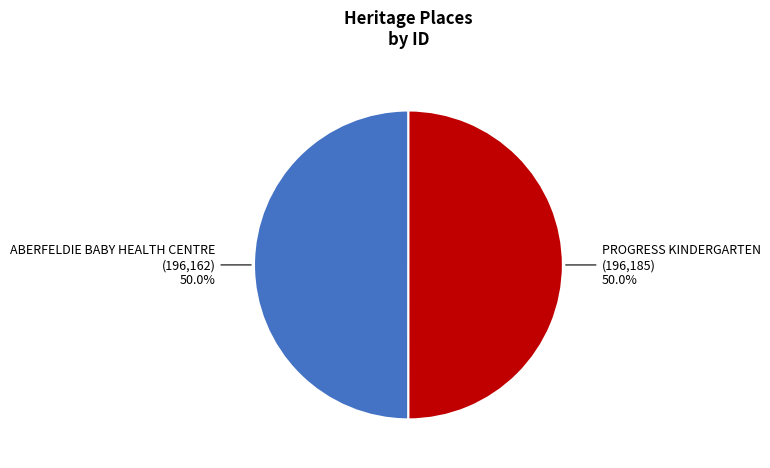

To the nearest percent, what is the combined percentage of PROGRESS KINDERGARTEN and ABERFELDIE BABY HEALTH CENTRE?

100%